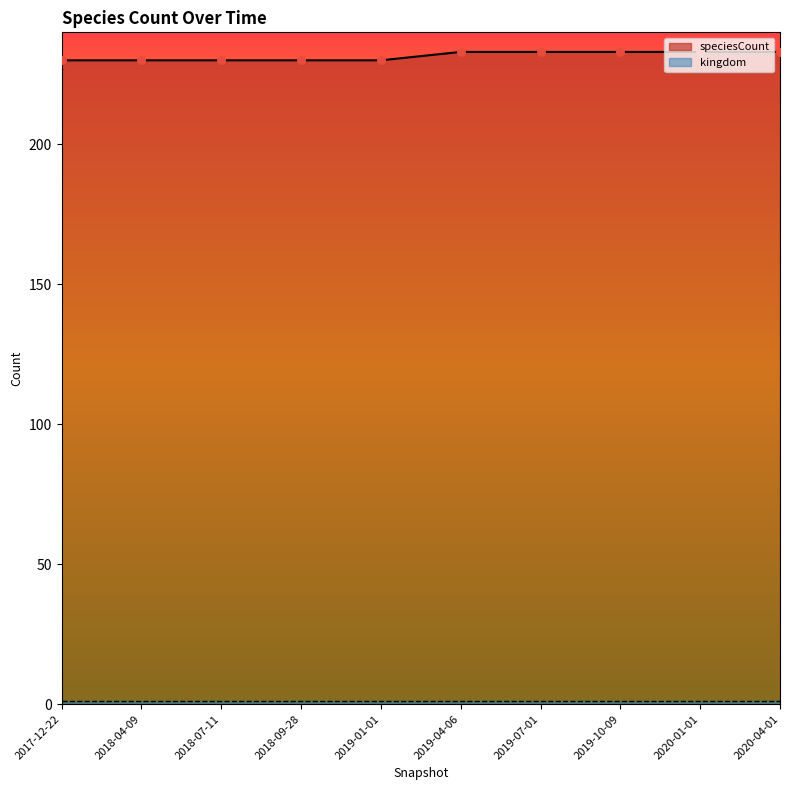

Approximately how many times larger is the value at 2018-09-28 compared to 2019-07-01?

1.0